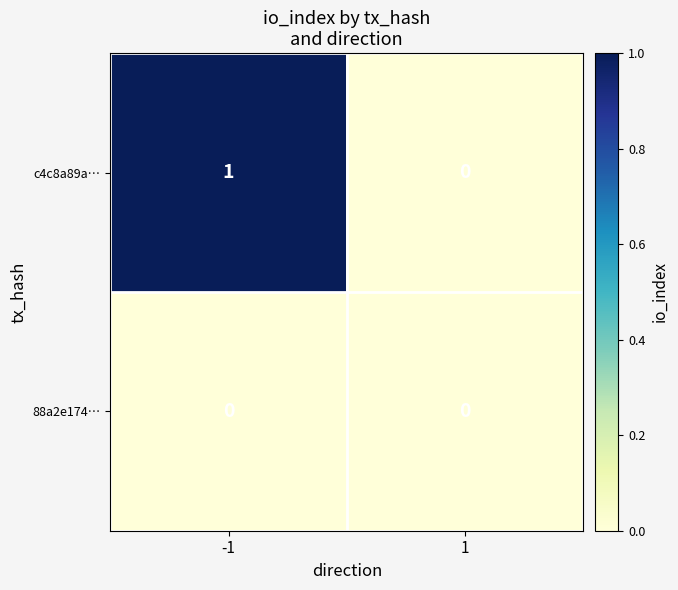

Reading right to left, list all the values displayed in this chart.

c4c8a89a…: 1=0	-1=1
88a2e174…: 1=0	-1=0